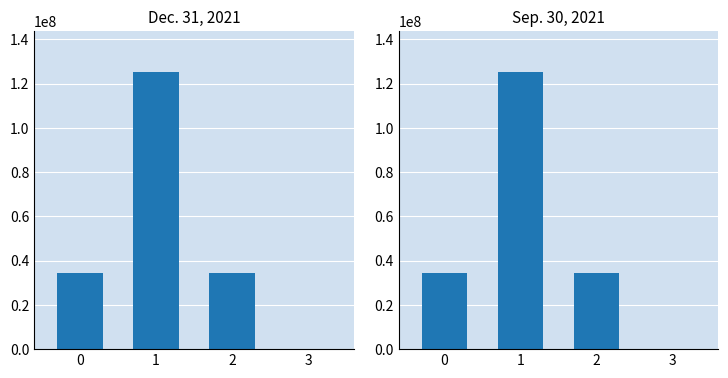

Rank the series by their maximum value, from lowest to highest.

Dec. 31, 2021, Sep. 30, 2021